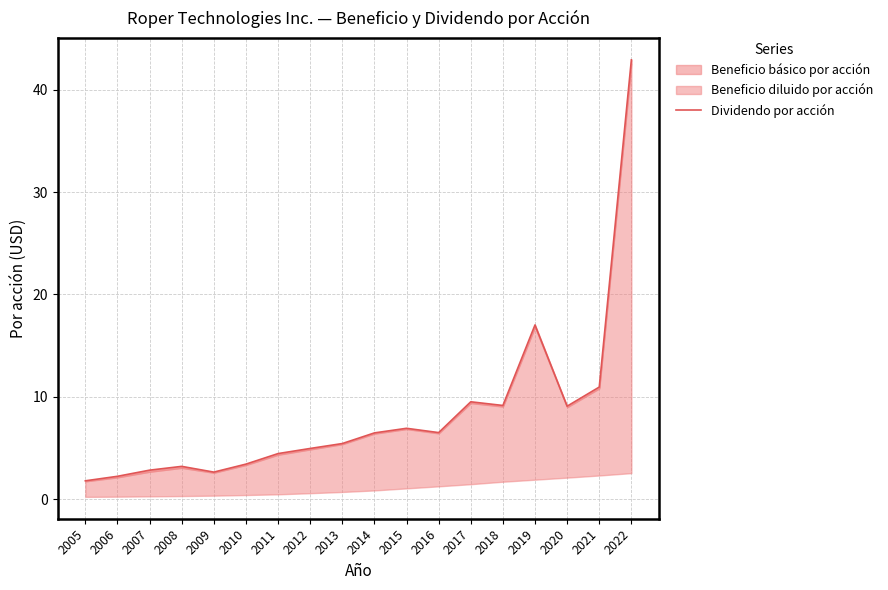

What is the difference between the maximum and minimum values?

41.1